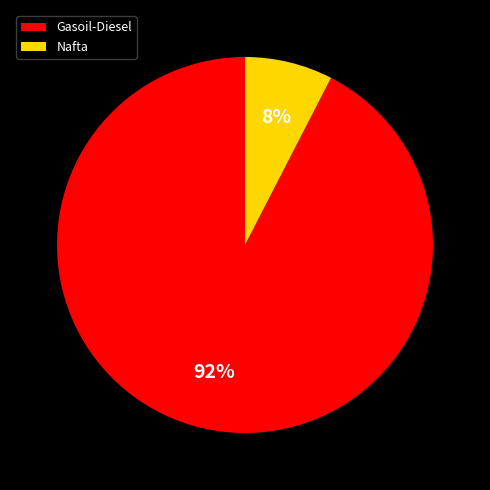

To the nearest percent, what is the combined percentage of Gasoil-Diesel and Nafta?

100%